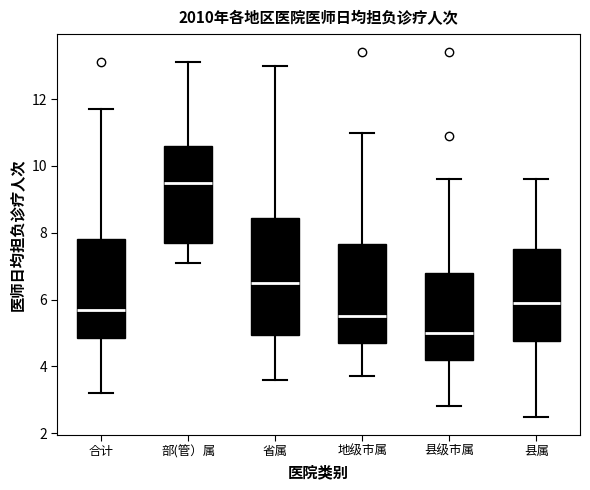

Which box is the tallest, from its lower edge to its upper edge?

省属